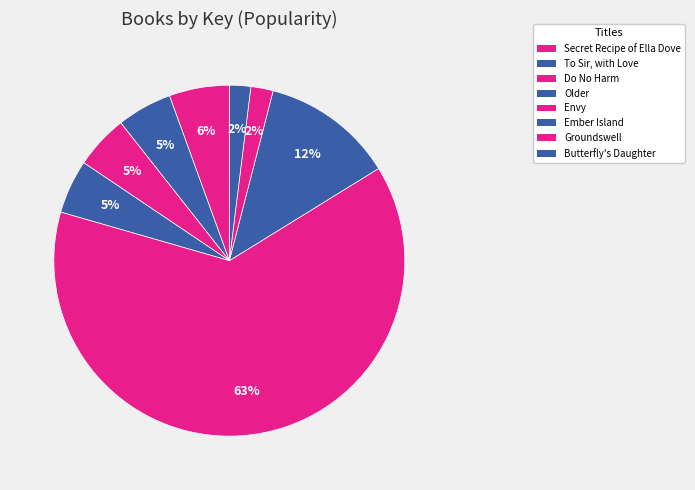

Which slice is the largest?

Envy